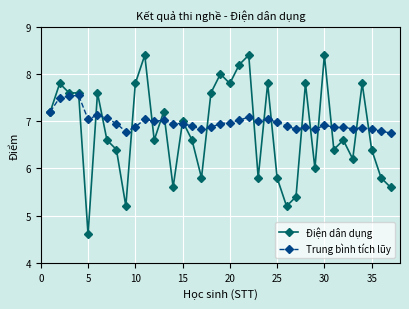

True or false: Điện dân dụng and Trung bình tích lũy intersect in this chart.

True